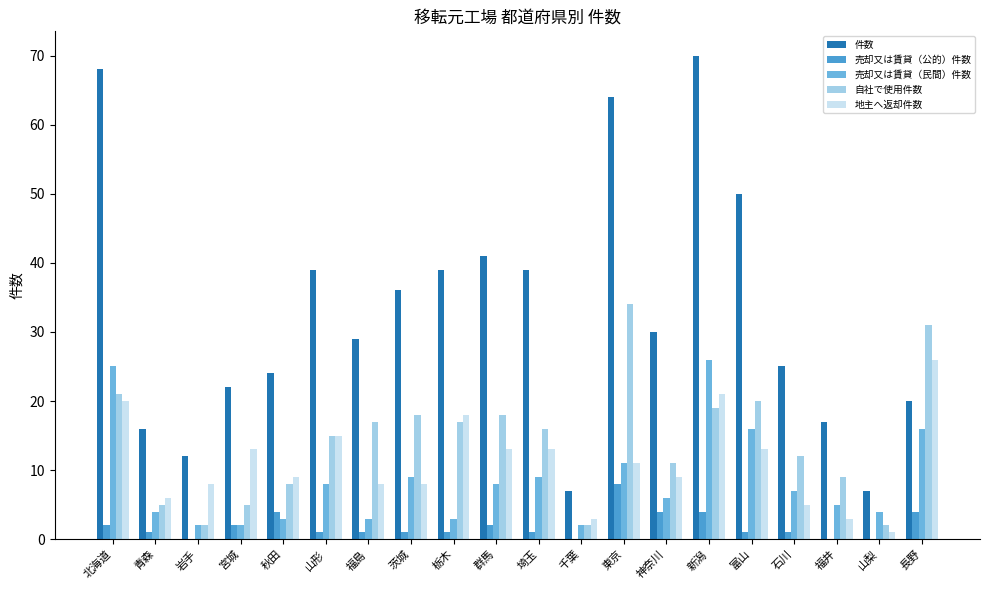

What is the maximum value for 地主へ返却件数?

26